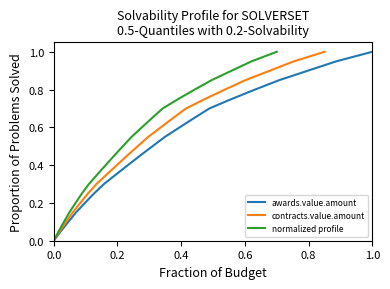

How many data points does each series have?

21